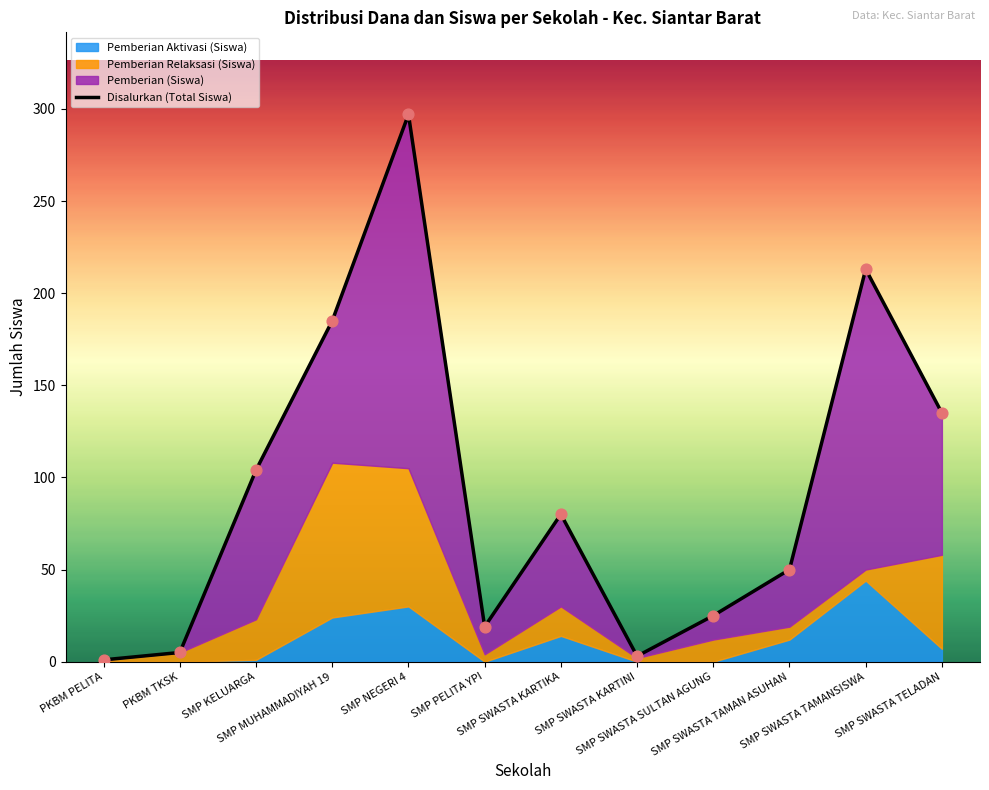

Between SMP PELITA YPI and SMP SWASTA KARTIKA, which is larger?

SMP SWASTA KARTIKA